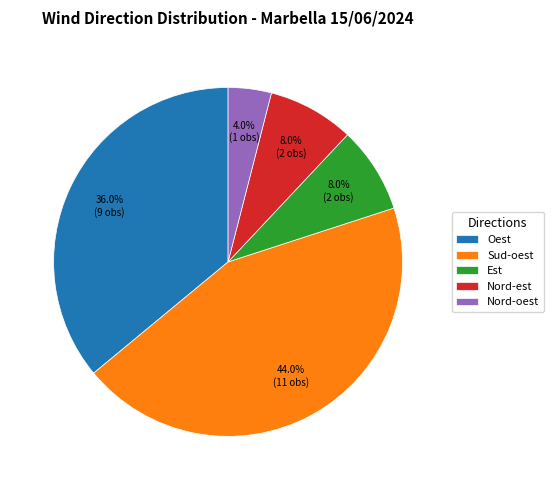

True or false: Oest accounts for 36% of the total.

True